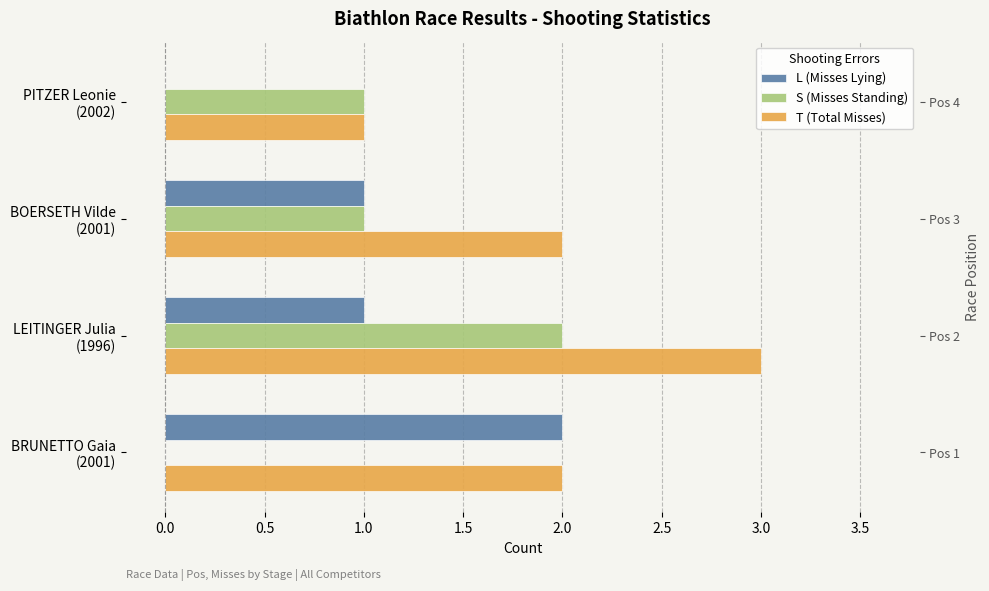

What is the sum of the S (Misses Standing) values at LEITINGER Julia (1996) and PITZER Leonie (2002)?

3